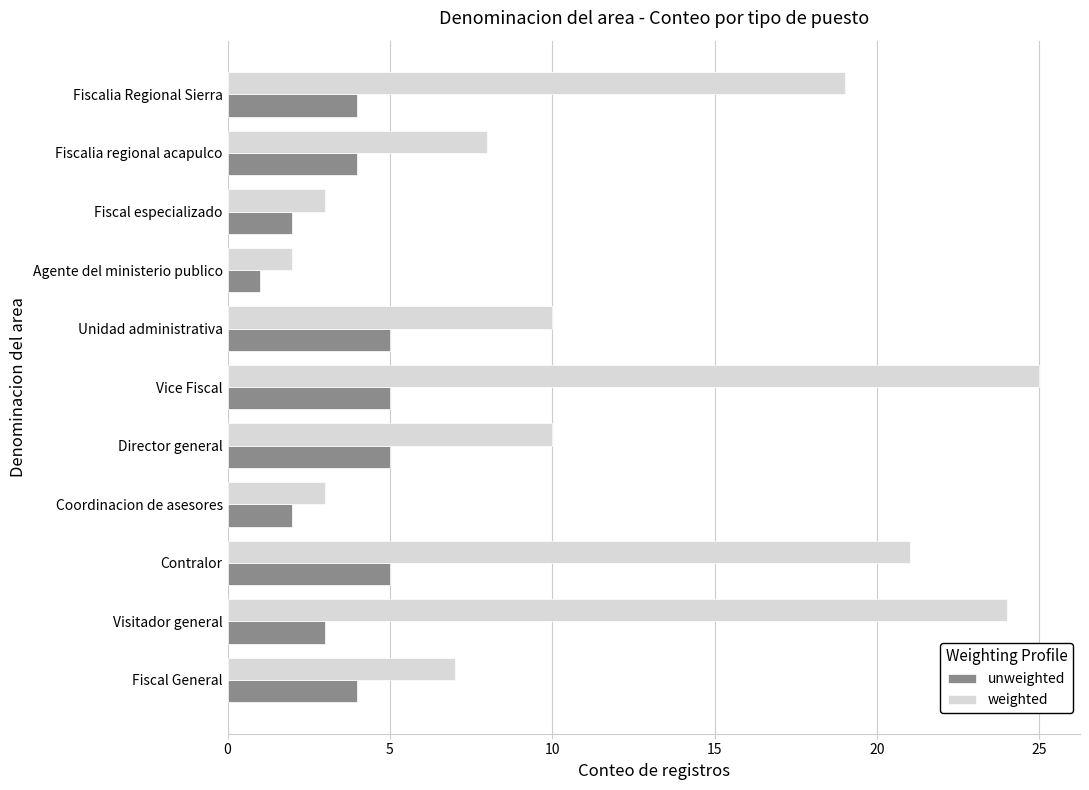

Rank the series at Fiscal General from highest to lowest value.

weighted, unweighted